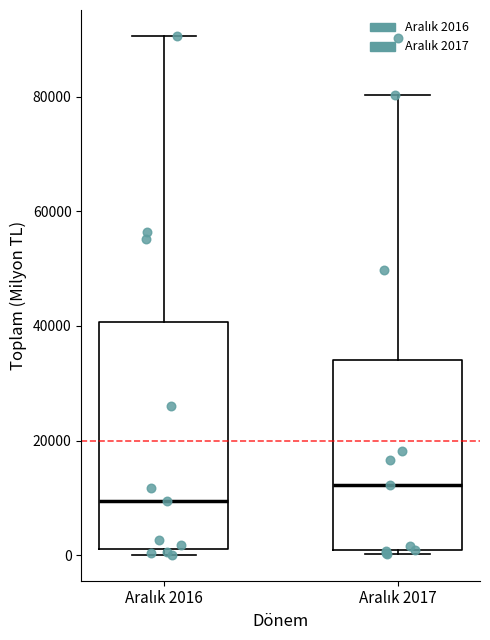

Which box's median line is the highest?

Aralık 2017